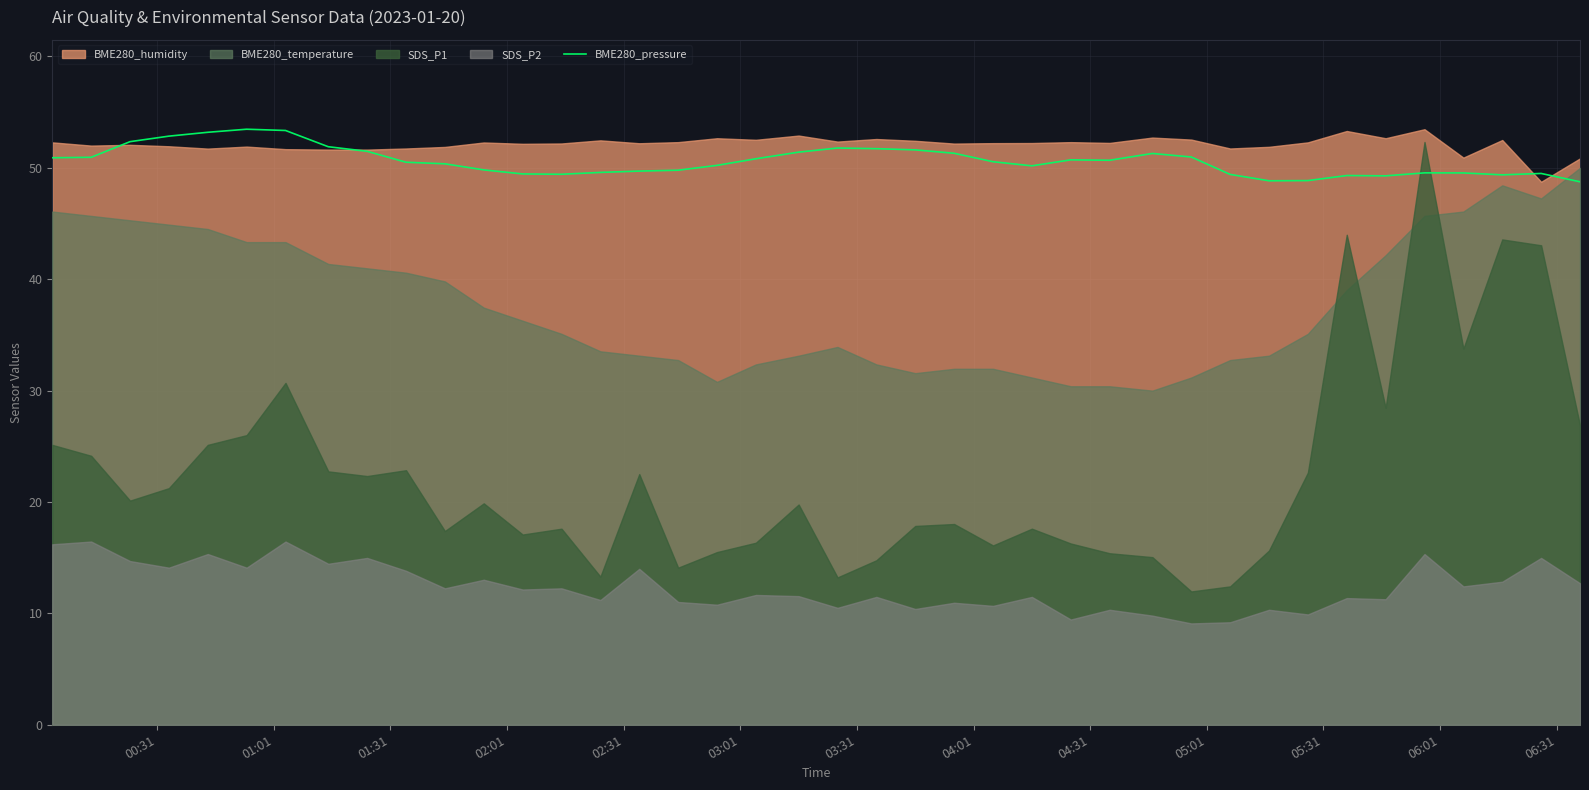

What is the maximum value for BME280_pressure?

53.5